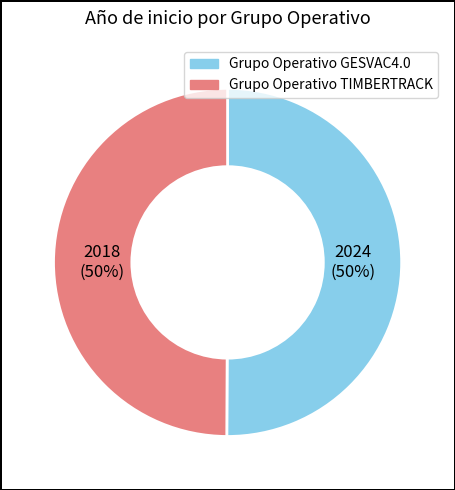

How many slices are in this pie chart?

2